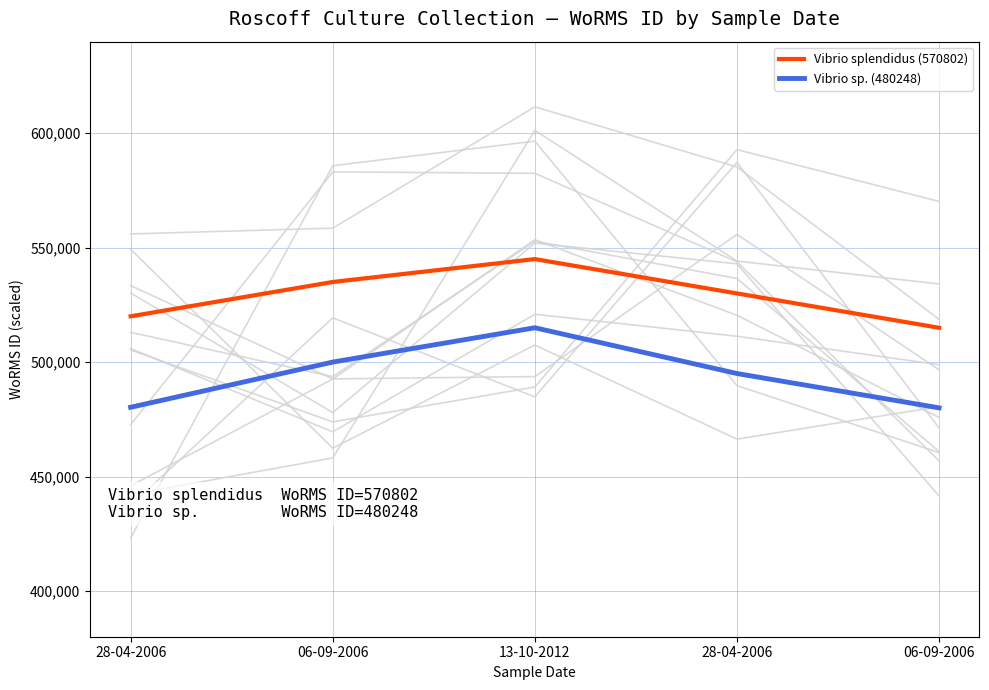

Which series has the largest total across all categories?

Vibrio splendidus (570802)